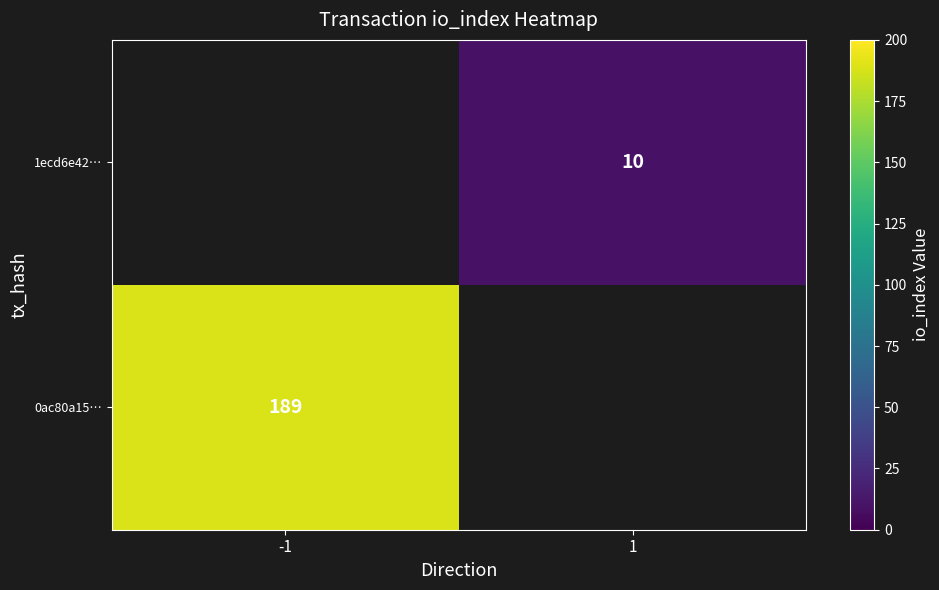

What is the maximum value shown in the chart?

189.0